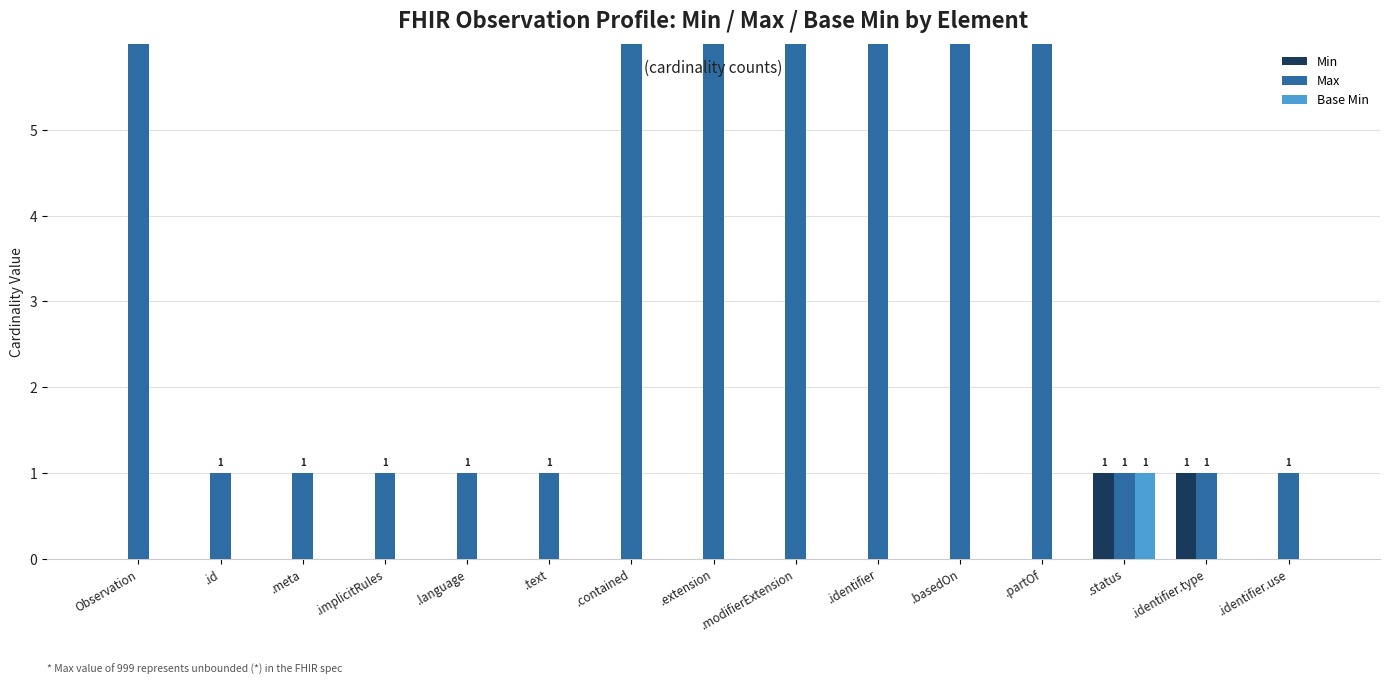

What is the maximum value for Base Min?

1